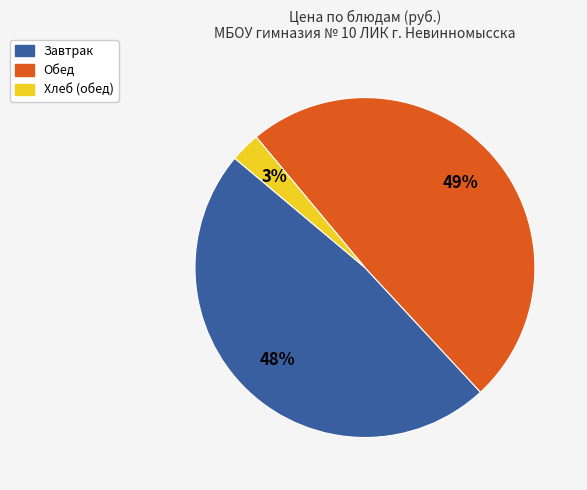

Count the number of slices in the pie.

3